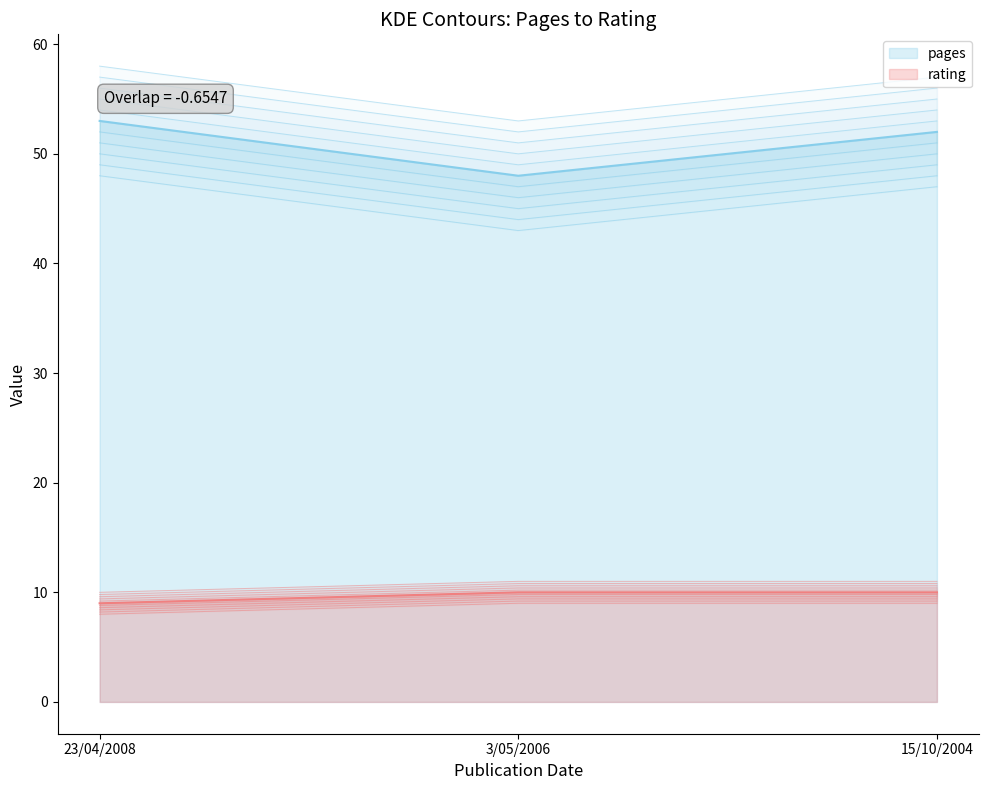

The value of rating at 15/10/2004 is 15. True or false?

False